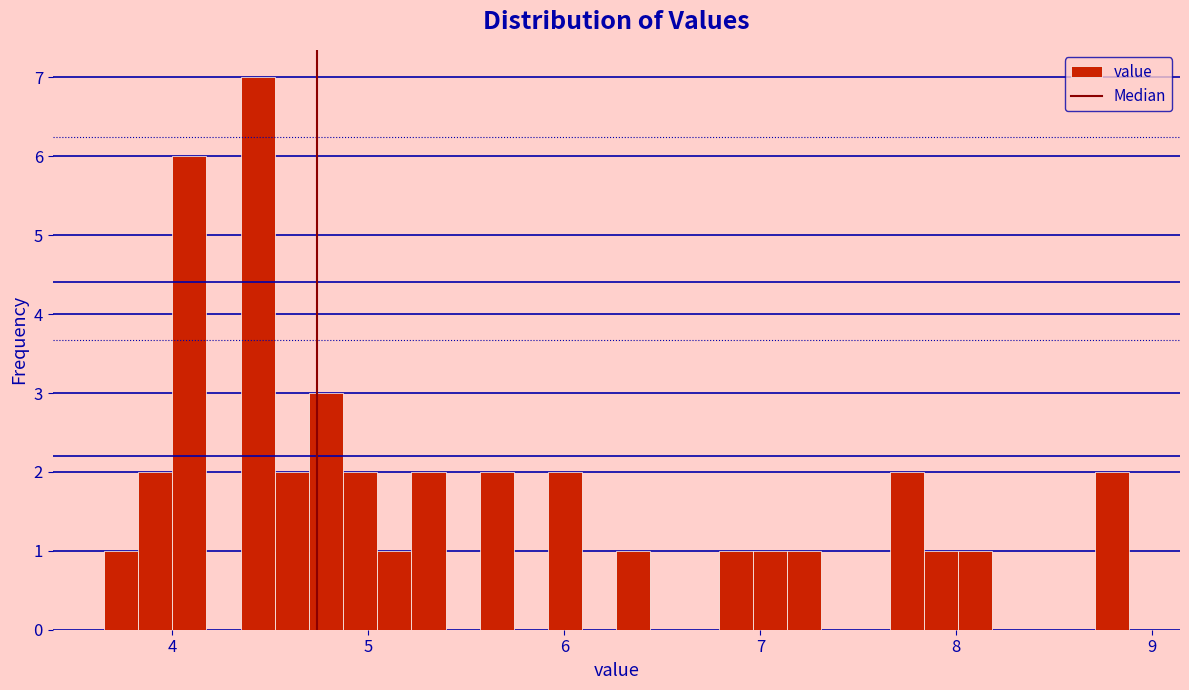

Read against the x-axis, roughly where is the centre of the tallest bar?

4.4